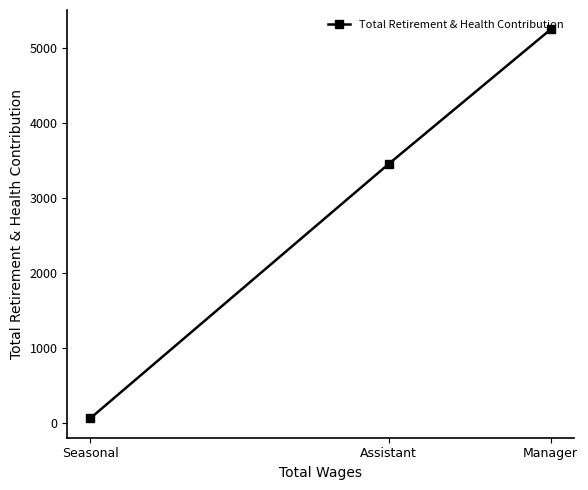

List the labels in order of value, largest first.

Manager, Assistant, Seasonal